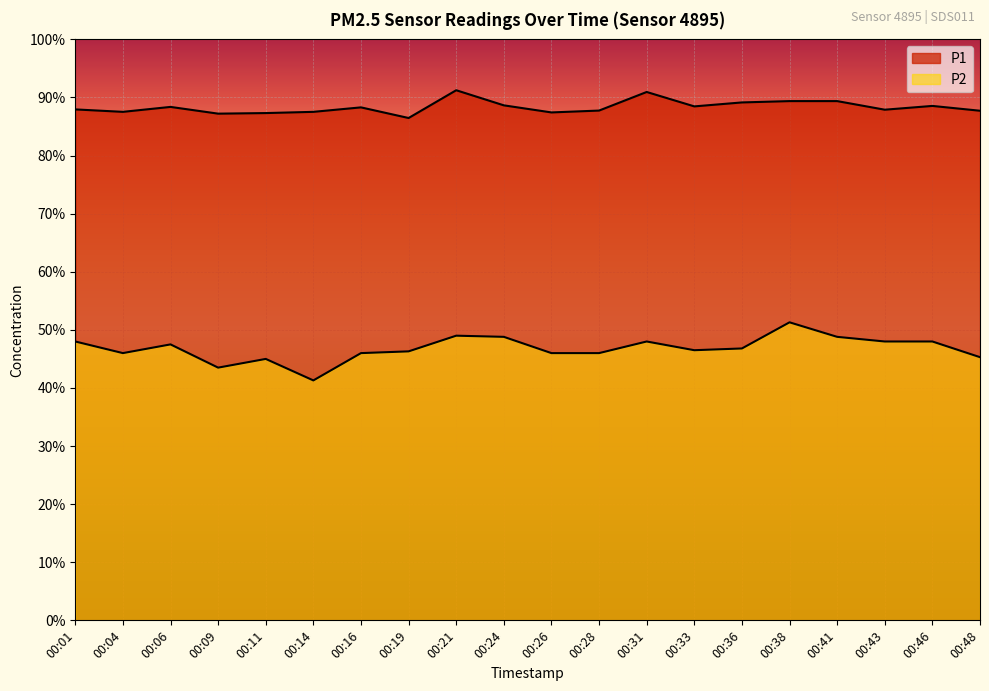

List the series in order of their overall mean, lowest first.

P2, P1